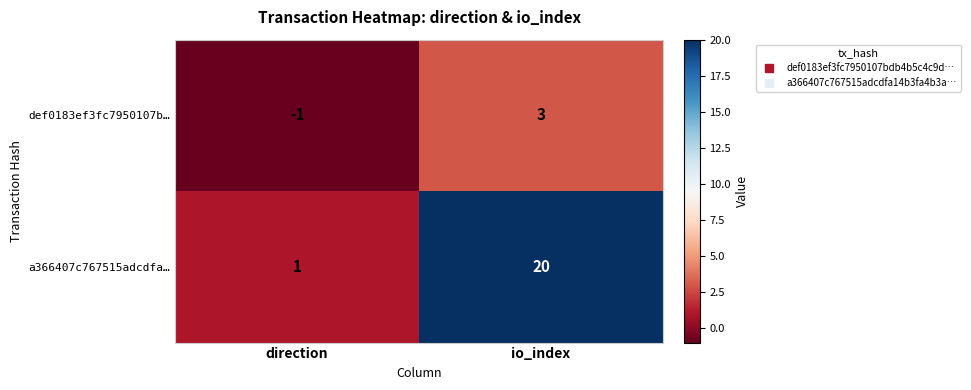

Which series has the largest range (max minus min)?

a366407c767515adcdfa…